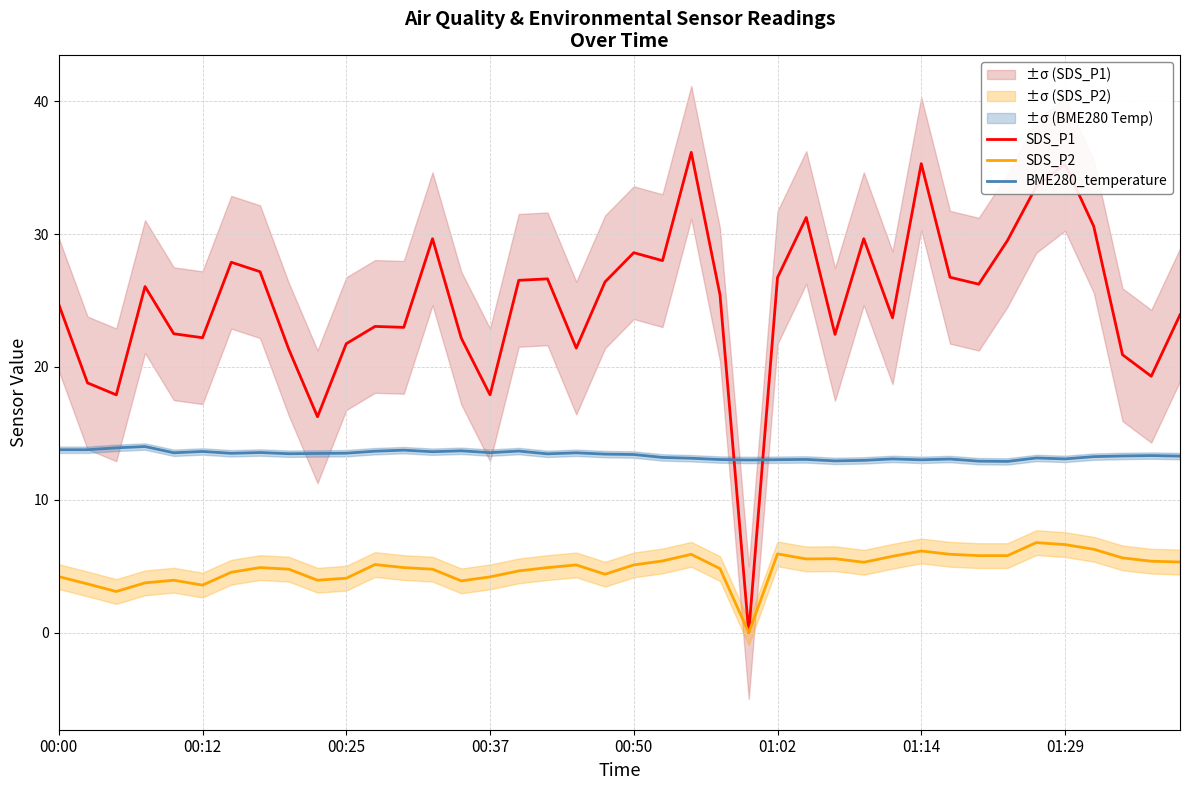

How many values in SDS_P2 are above zero?

39